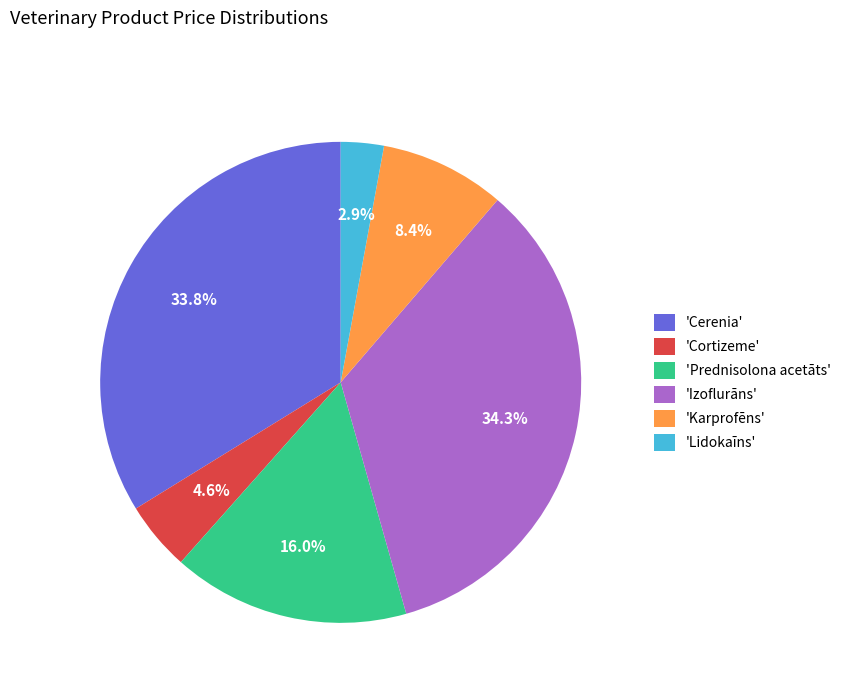

What percentage is NOT represented by 'Lidokaīns'?

97.1%